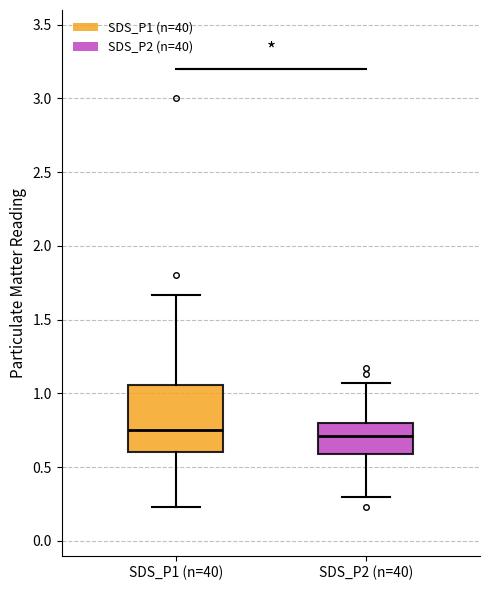

Reading left to right, transcribe this box plot: for each box, give where its median line is, the range the box spans, and where its two whiskers end, as read against the y-axis. The values are not printed on the chart, so give them approximately, as read against the axis.

SDS_P1 (n=40): median 0.75, box 0.60 to 1.05, whiskers 0.25 to 1.65
SDS_P2 (n=40): median 0.70, box 0.60 to 0.80, whiskers 0.30 to 1.05